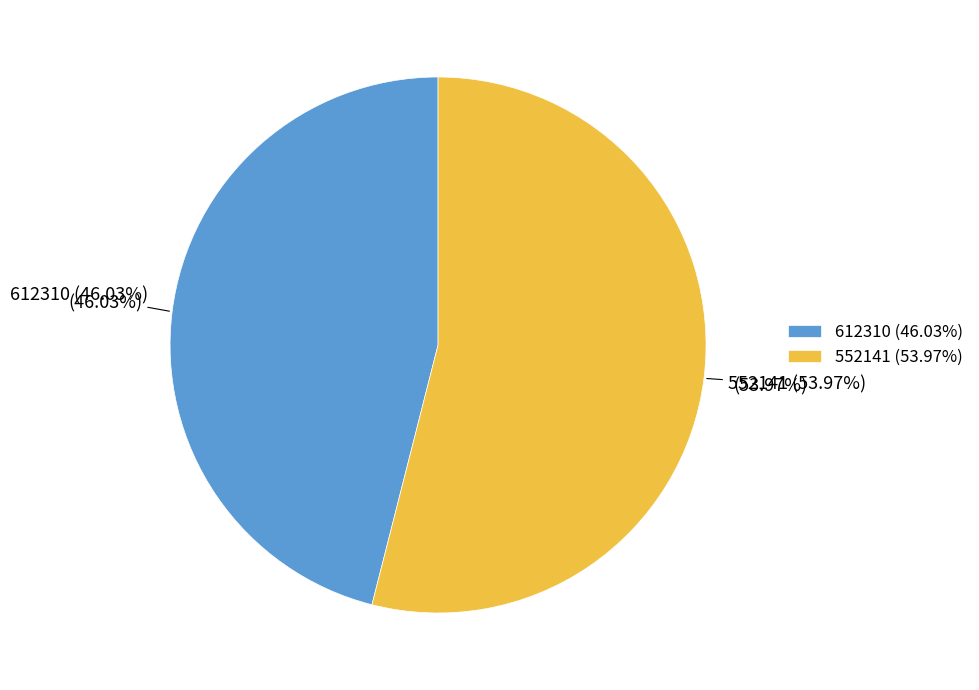

Which category has the smallest portion of the pie?

612310